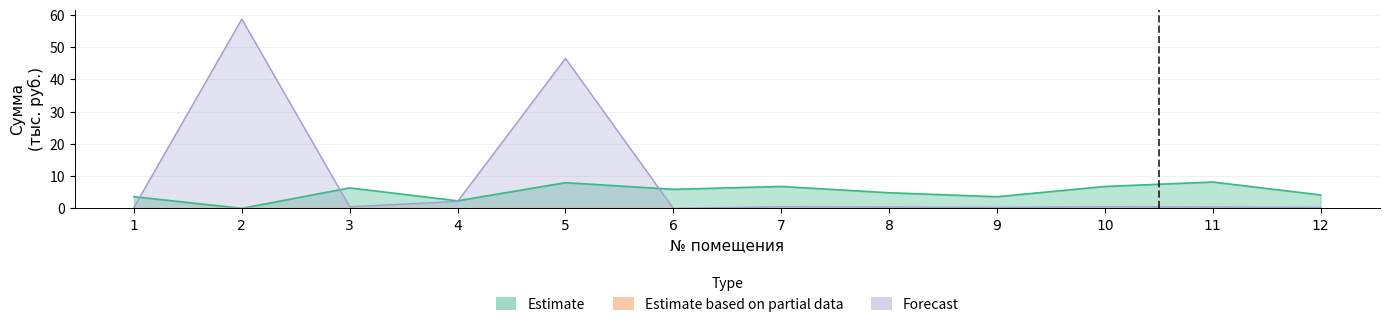

Reading right to left, list all the values displayed in this chart.

Estimate: 12=4.2	11=8.2	10=6.8	9=3.6	8=4.8	7=6.8	6=5.9	5=8.0	4=2.3	3=6.3	2=0.0	1=3.6
Estimate based on partial data: 12=0.0	11=0.0	10=0.0	9=0.0	8=0.0	7=0.0	6=0.0	5=0.0	4=0.0	3=0.0	2=0.0	1=0.0
Forecast: 12=0.3	11=0.4	10=0.5	9=0.3	8=0.4	7=0.5	6=0.0	5=46.6	4=2.2	3=0.5	2=58.7	1=0.3